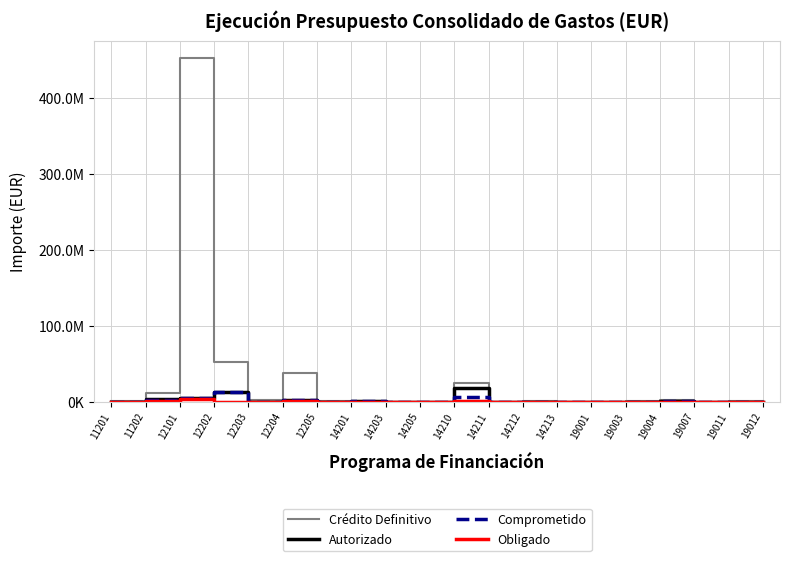

Does the chart have visible grid lines?

Yes